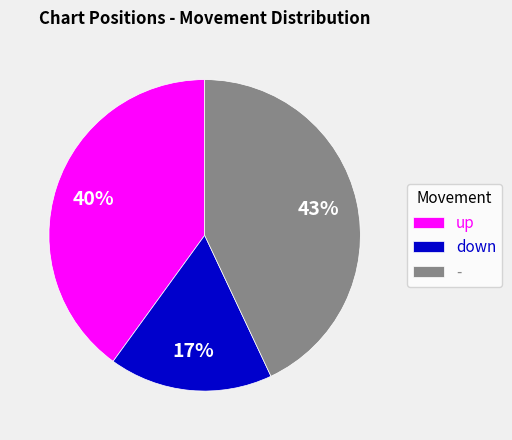

True or false: - accounts for 43% of the total.

True